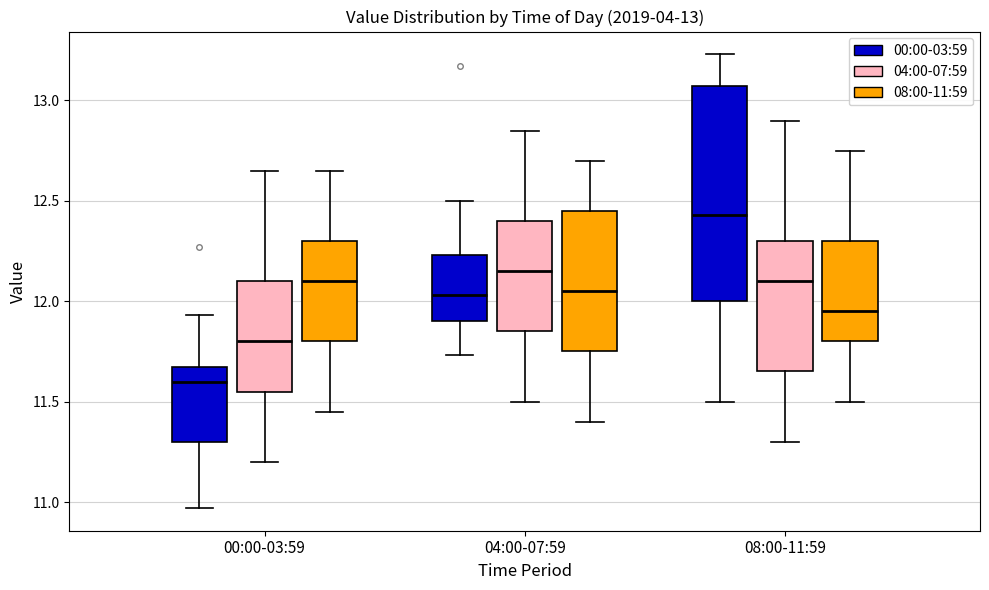

Which box is the tallest, from its lower edge to its upper edge?

08:00-11:59 (00:00-03:59)